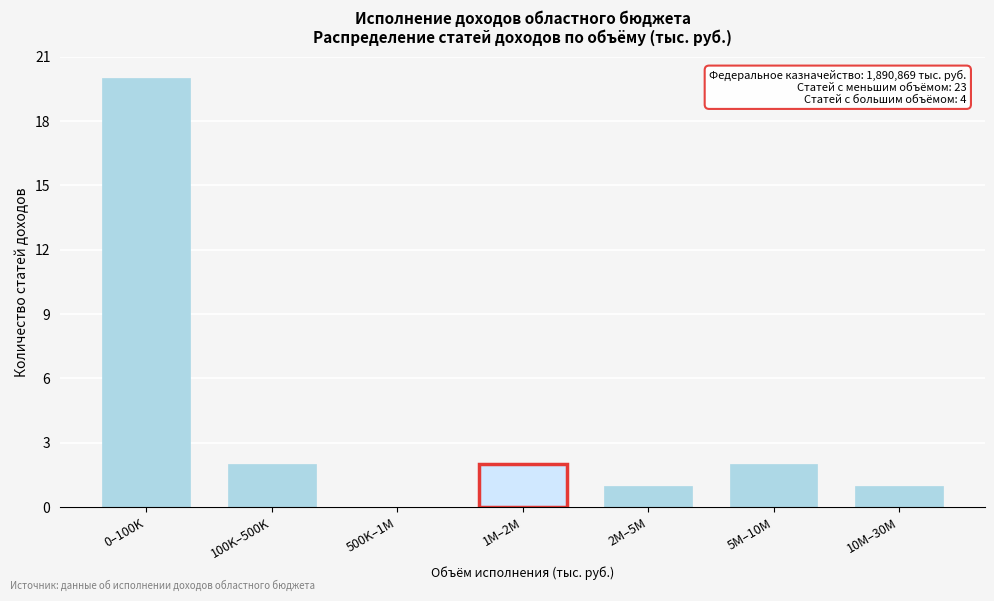

Reading left to right, extract all data points from this chart.

0–100K=20	100K–500K=2	500K–1M=0	1M–2M=2	2M–5M=1	5M–10M=2	10M–30M=1